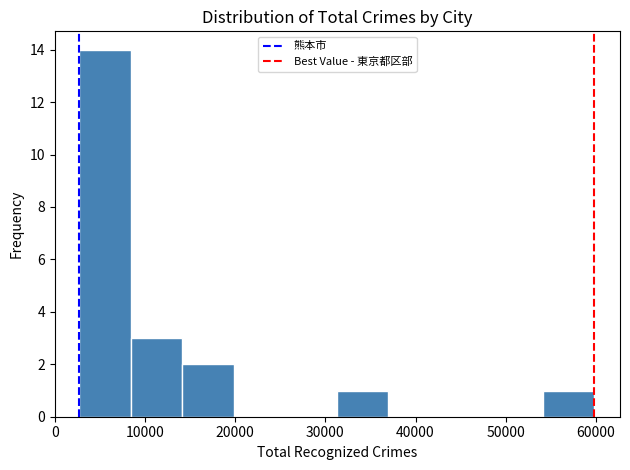

What is the height of the bar covering 8000 to 14000 on the x-axis? Neither the bar edges nor the heights are printed on the chart, so give them approximately, as read against the axes.

3